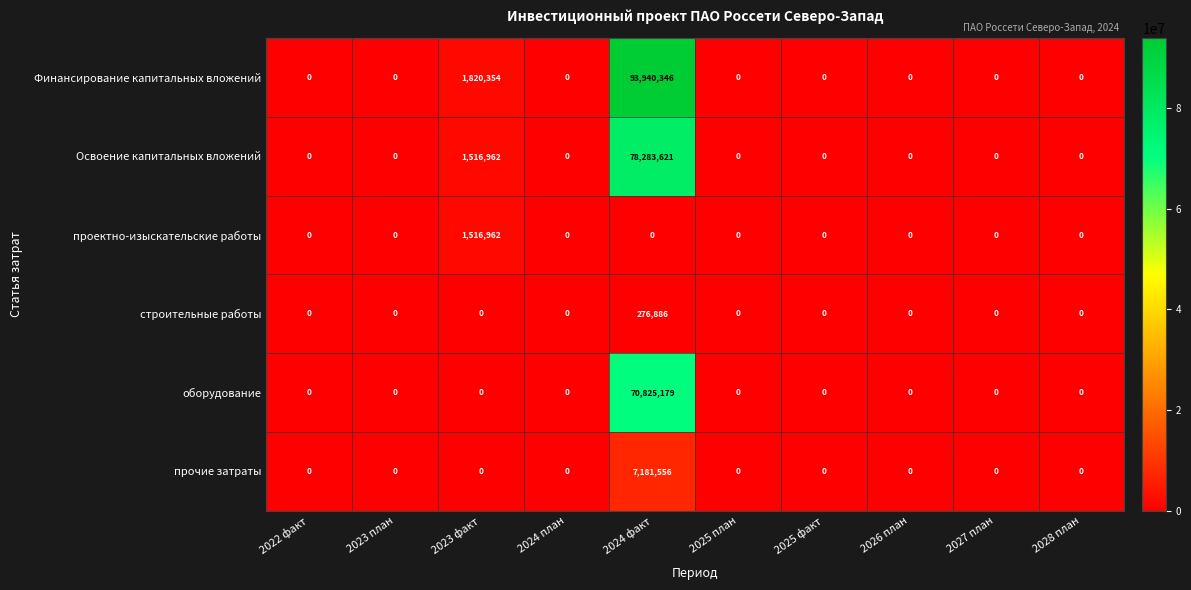

Count the number of categories in the chart.

10